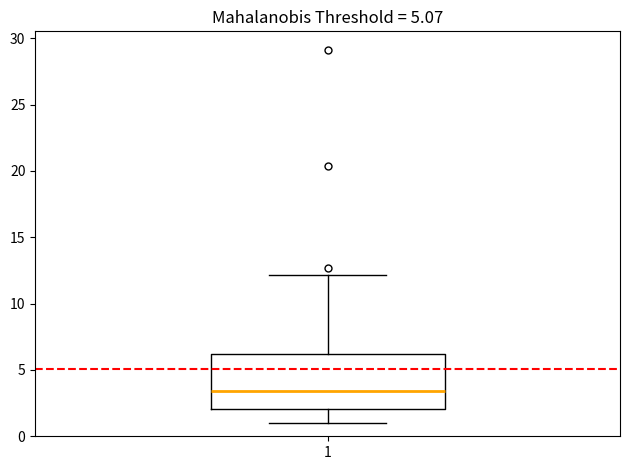

Transcribe this box plot: give where the median line is, the range the box spans, and where the two whiskers end, as read against the y-axis. The values are not printed on the chart, so give them approximately, as read against the axis.

median 3.5, box 2.0 to 6.0, whiskers 1.0 to 12.0